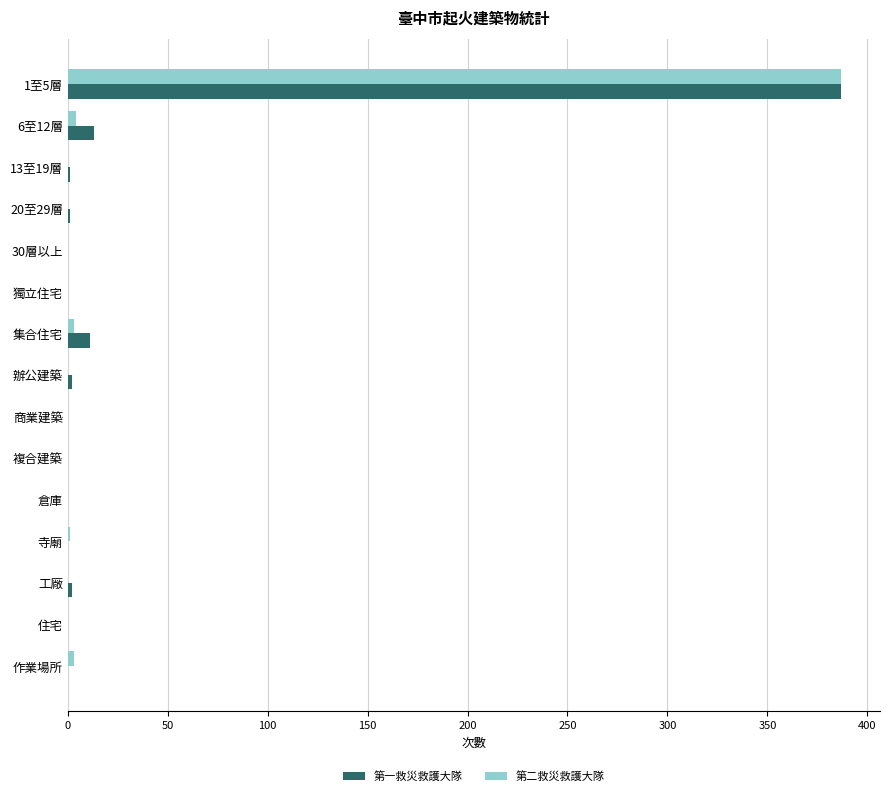

What is the maximum value for 第一救災救護大隊?

387